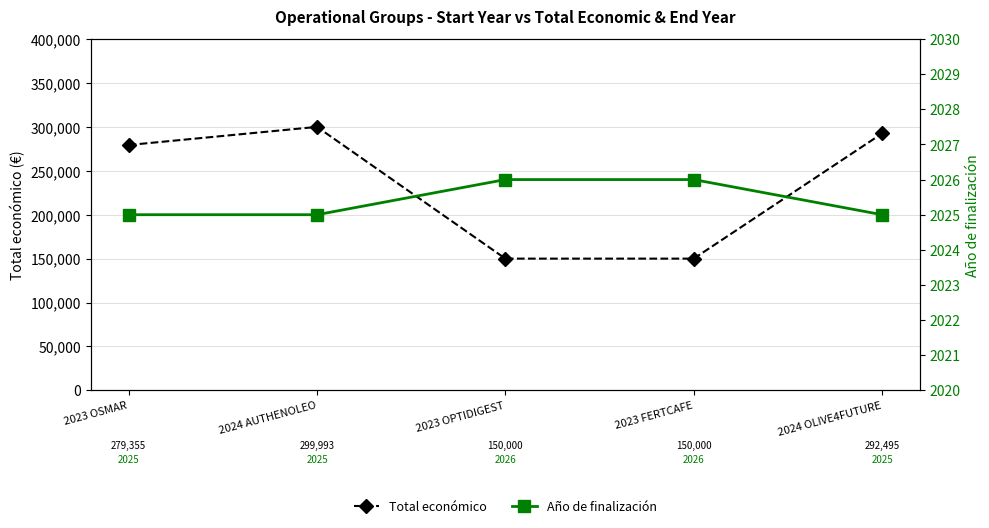

What is the highest value of the Total económico series?

299993